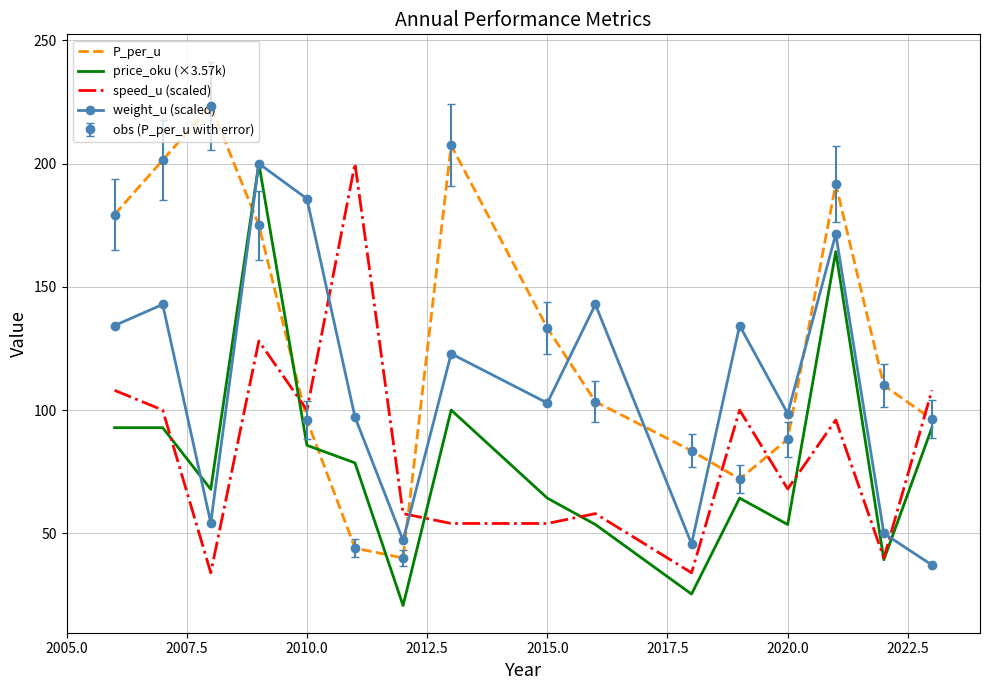

What is the smallest value displayed?

20.7